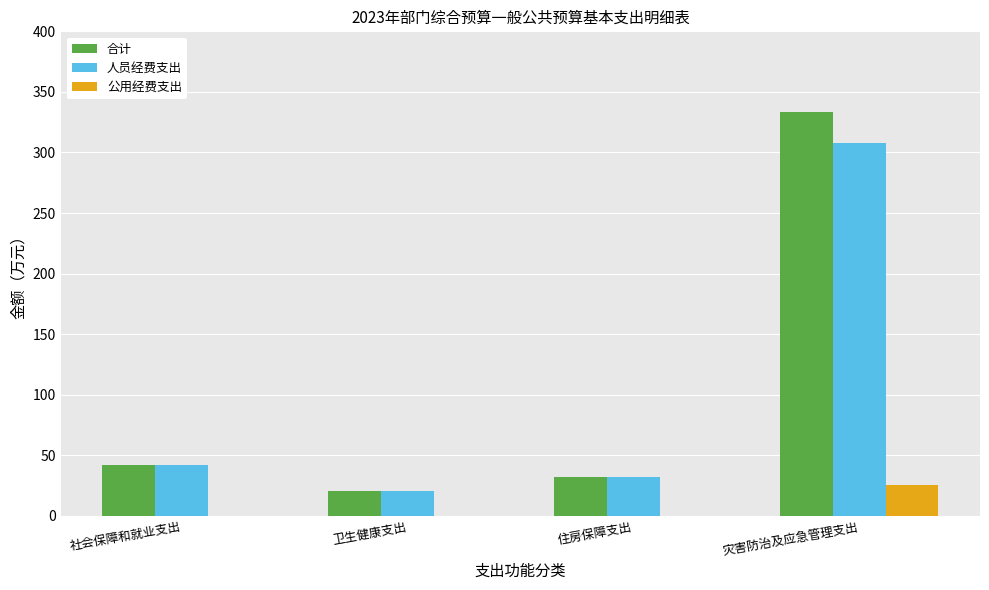

What is the sum of all 人员经费支出 values?

402.6